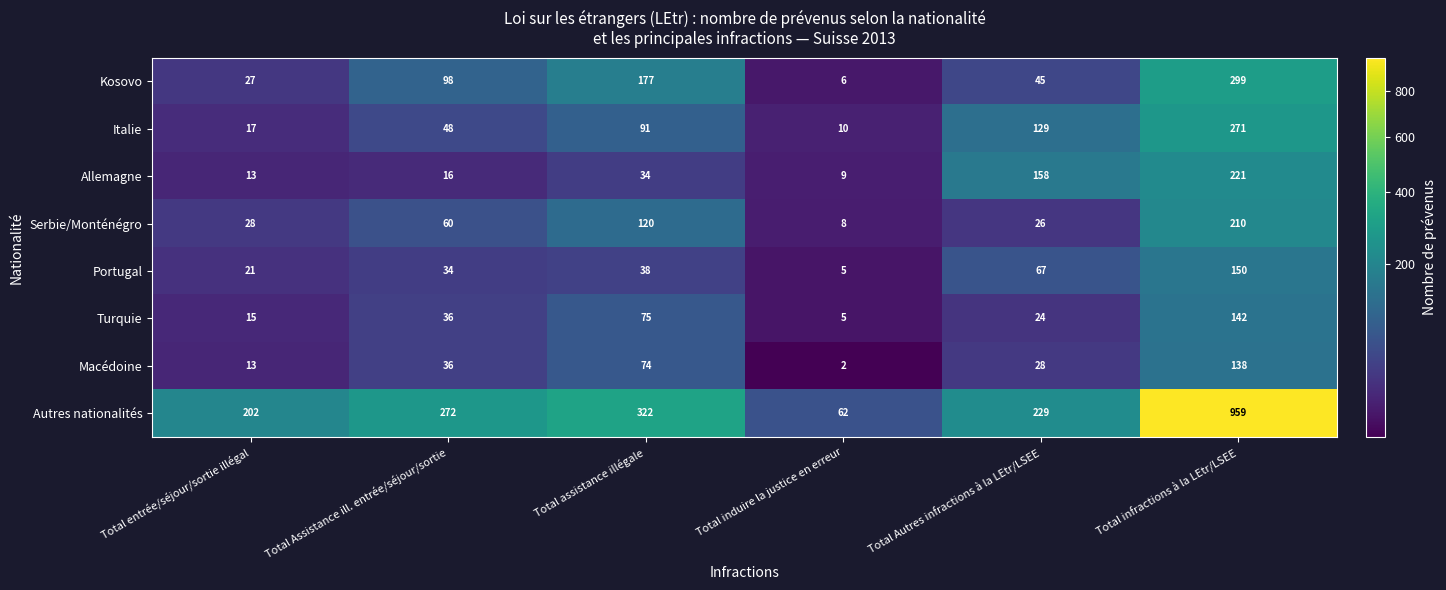

At which label is Portugal closest to 77?

Total Autres infractions à la LEtr/LSEE